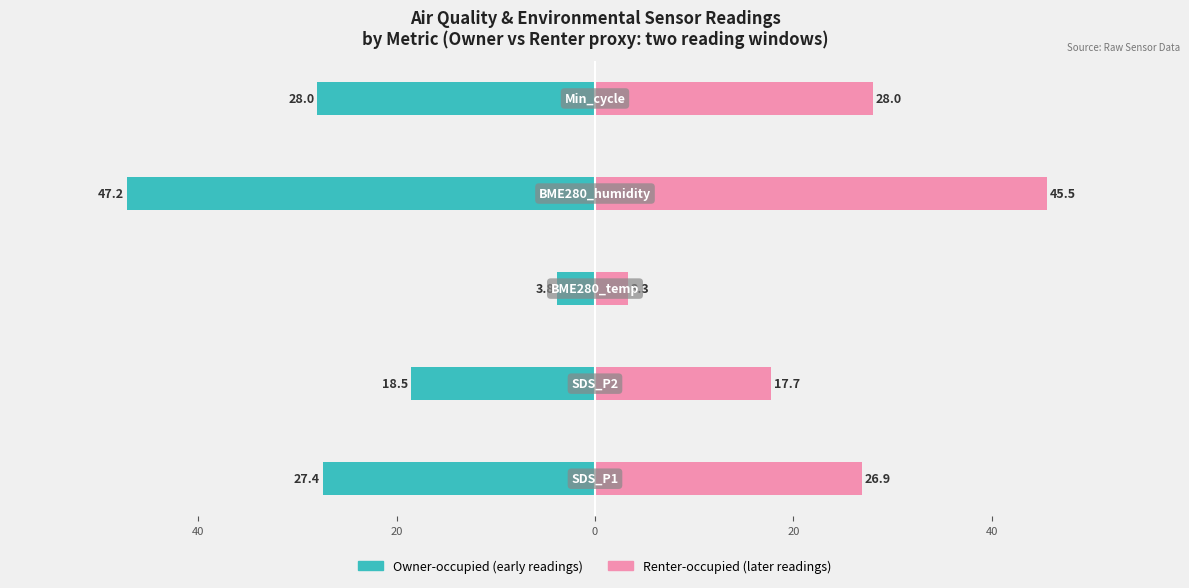

Is it true that Owner-occupied equals -64.9 at 0?

False